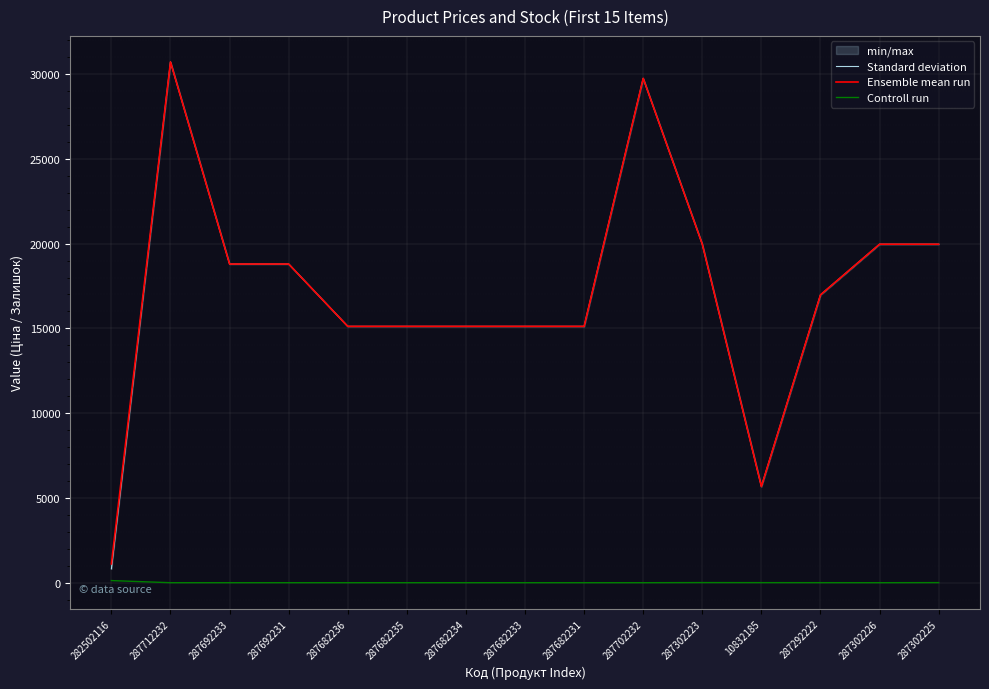

Where is the first local minimum for Standard deviation?

10832185